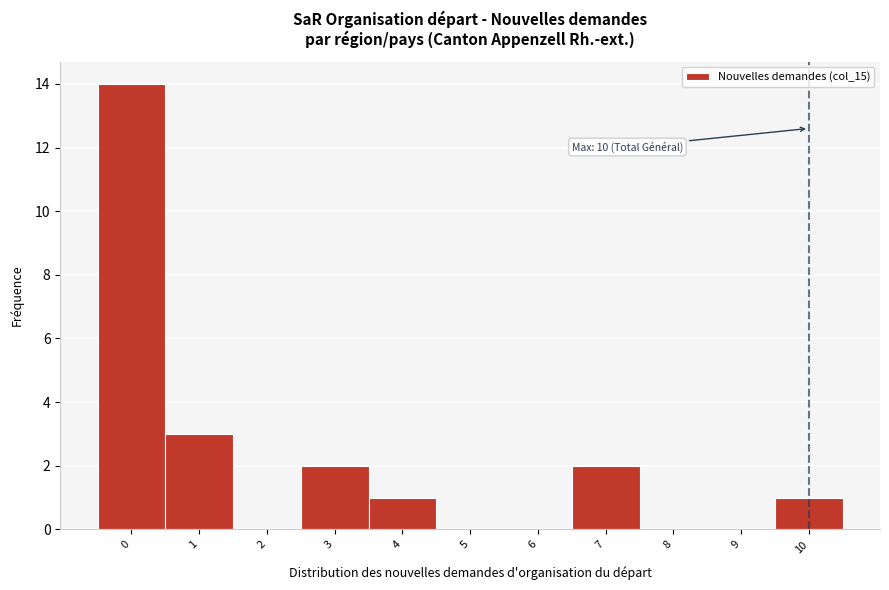

Reading left to right, extract all data points from this chart.

0=14	1=3	2=0	3=2	4=1	5=0	6=0	7=2	8=0	9=0	10=1